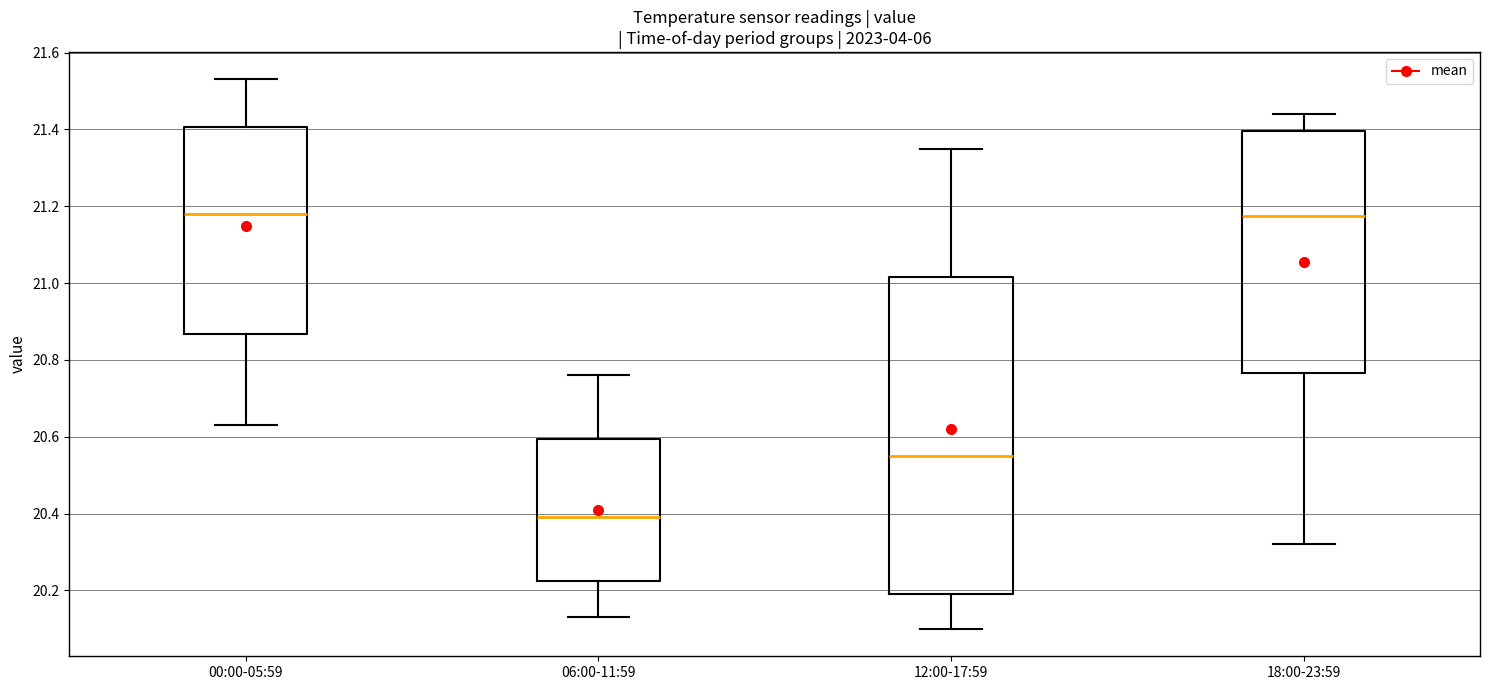

Reading left to right, read every box against the y-axis: the position of its median line, the range the box covers, and the ends of its whiskers. The values are not printed on the chart, so give them approximately, as read against the axis.

00:00-05:59: median 21.18, box 20.86 to 21.40, whiskers 20.64 to 21.54
06:00-11:59: median 20.40, box 20.22 to 20.60, whiskers 20.14 to 20.76
12:00-17:59: median 20.56, box 20.20 to 21.02, whiskers 20.10 to 21.36
18:00-23:59: median 21.18, box 20.76 to 21.40, whiskers 20.32 to 21.44